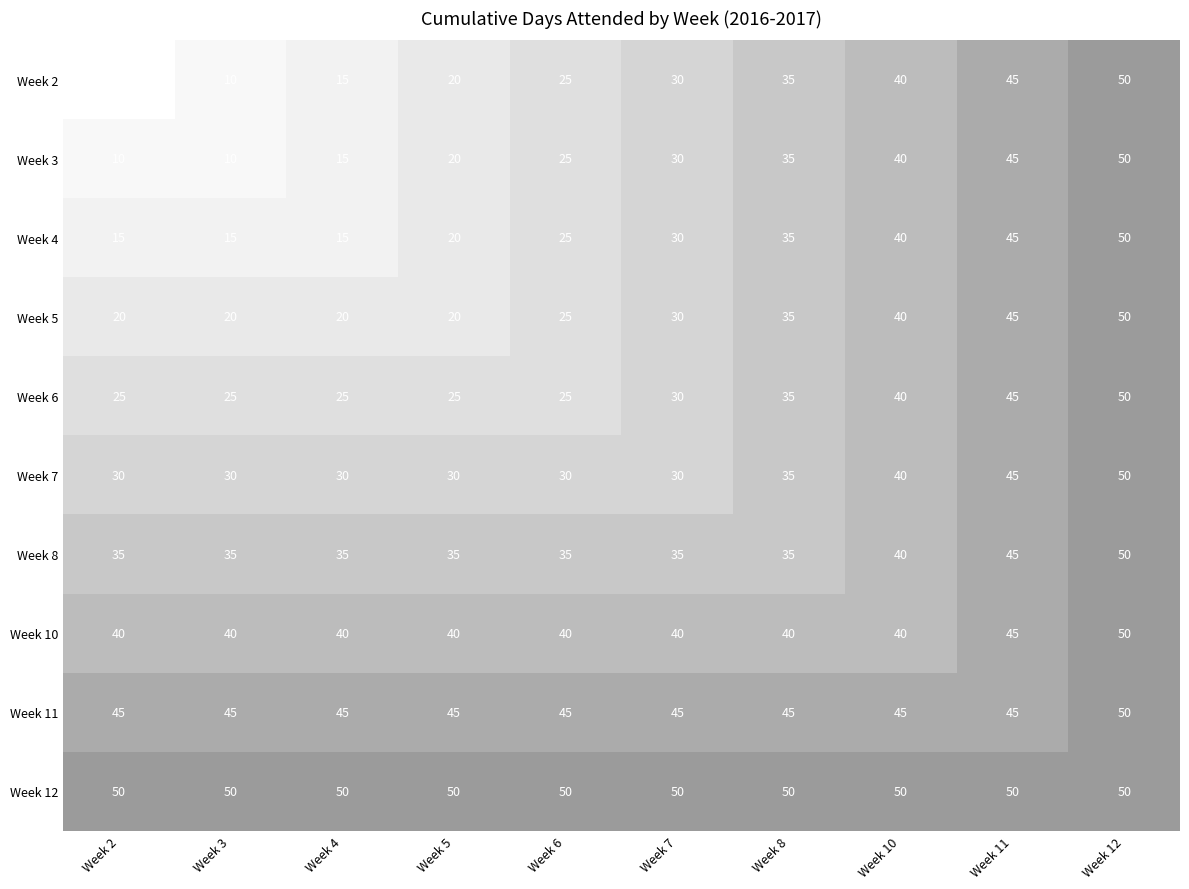

At which category is the sum across all series the highest?

Week 12